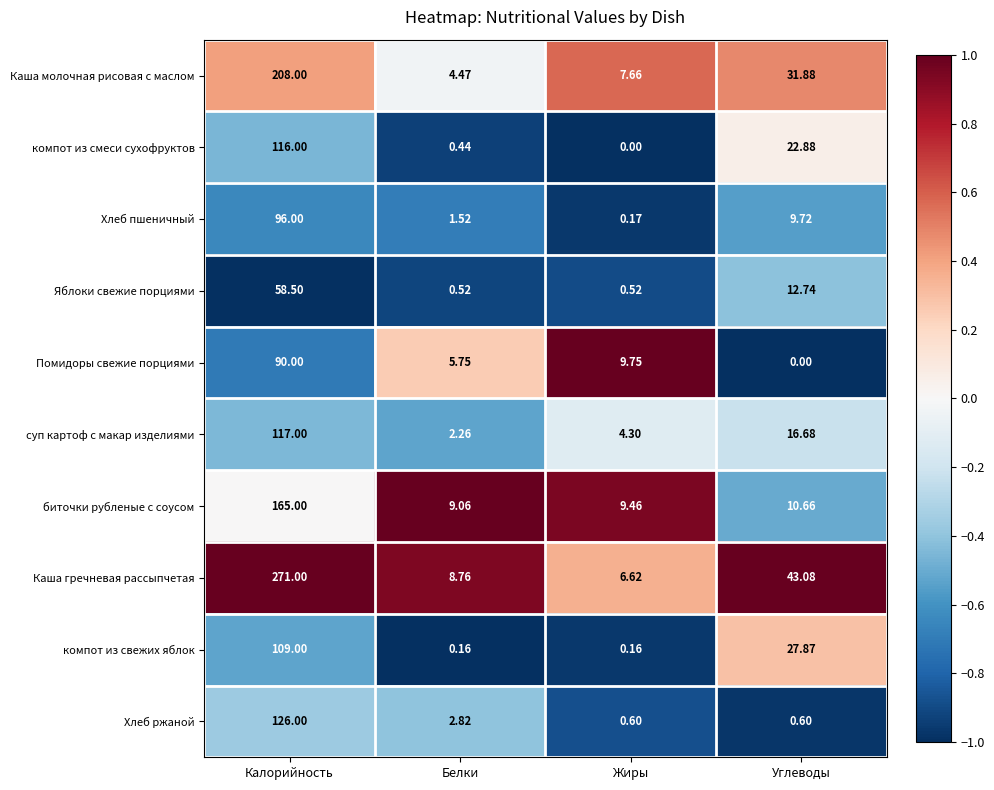

Which series changed the most between Белки and Жиры?

Помидоры свежие порциями